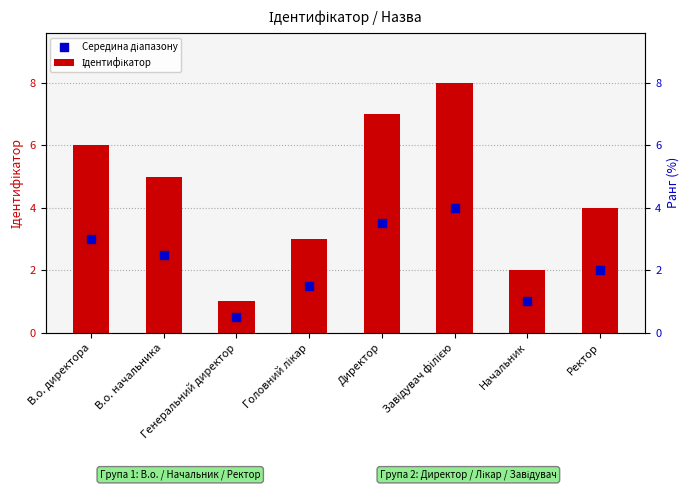

What are all the series names shown in the legend?

Ідентифікатор, Середина діапазону